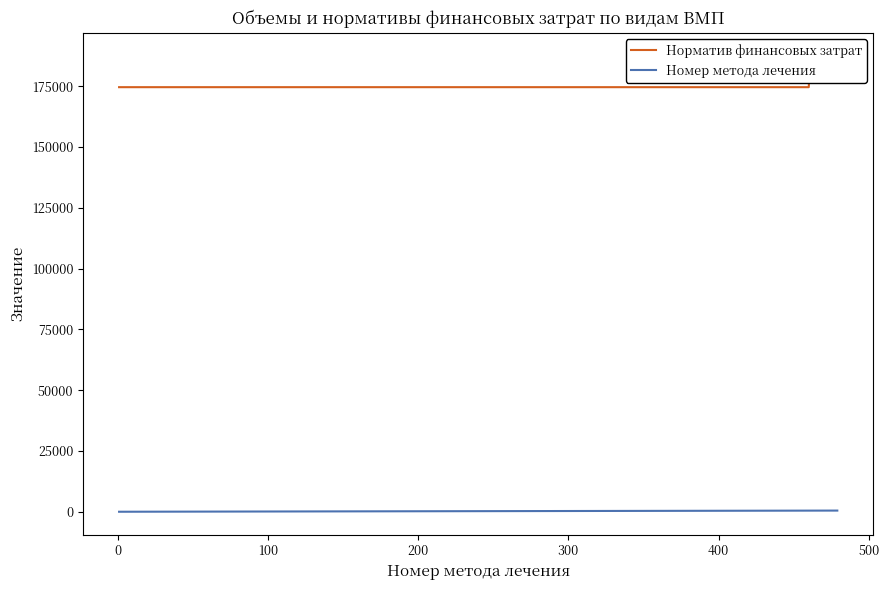

True or false: Норматив финансовых затрат and Номер метода лечения intersect in this chart.

False